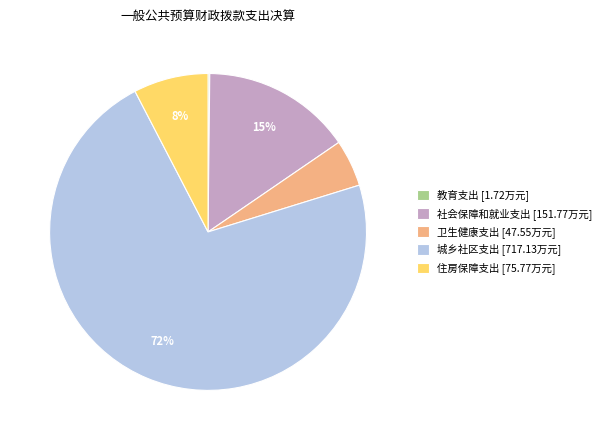

Between 城乡社区支出 [717.13万元] and 社会保障和就业支出 [151.77万元], which is larger?

城乡社区支出 [717.13万元]